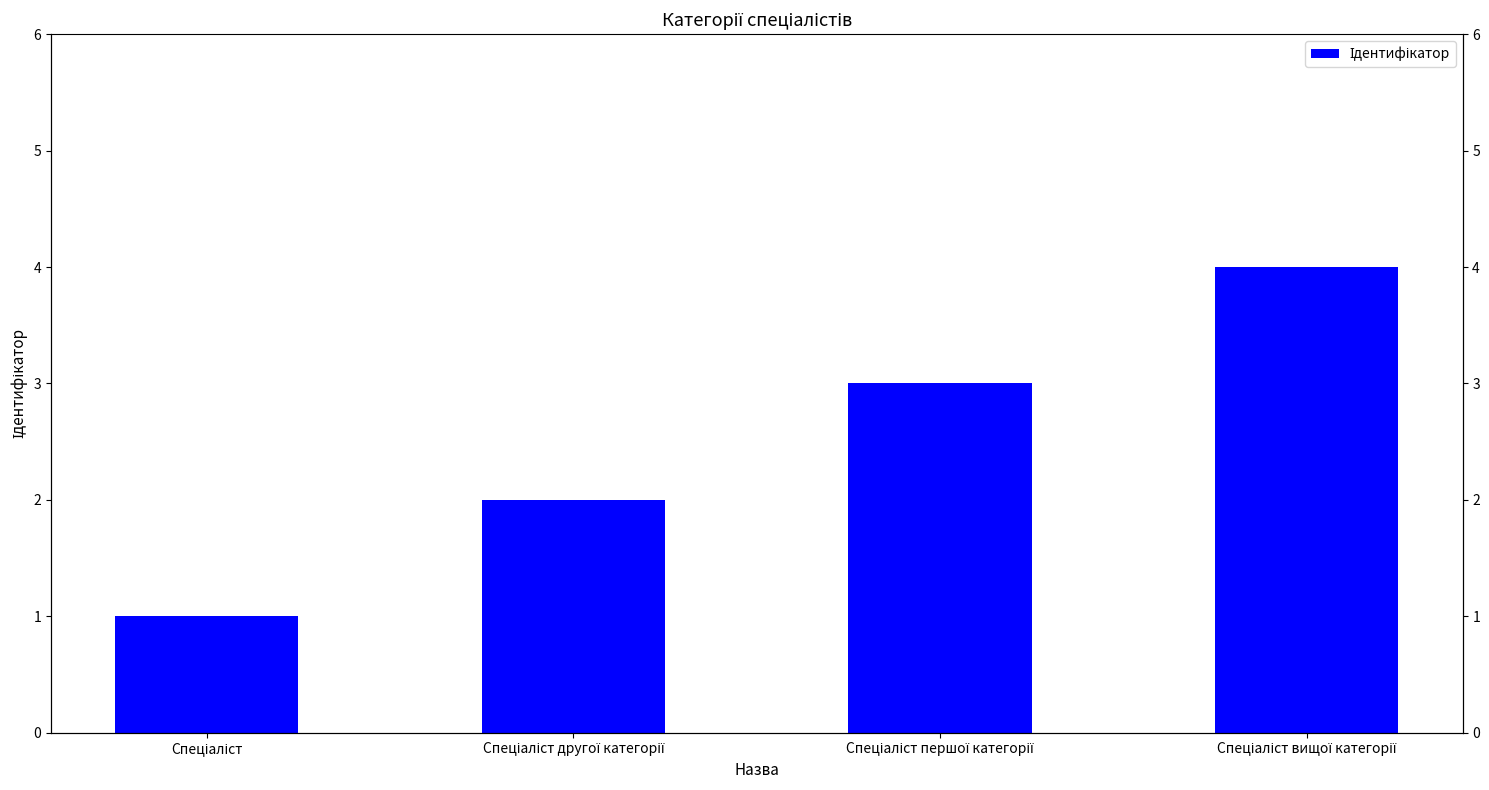

Reading left to right, what are all the values shown in this chart?

1	2	3	4